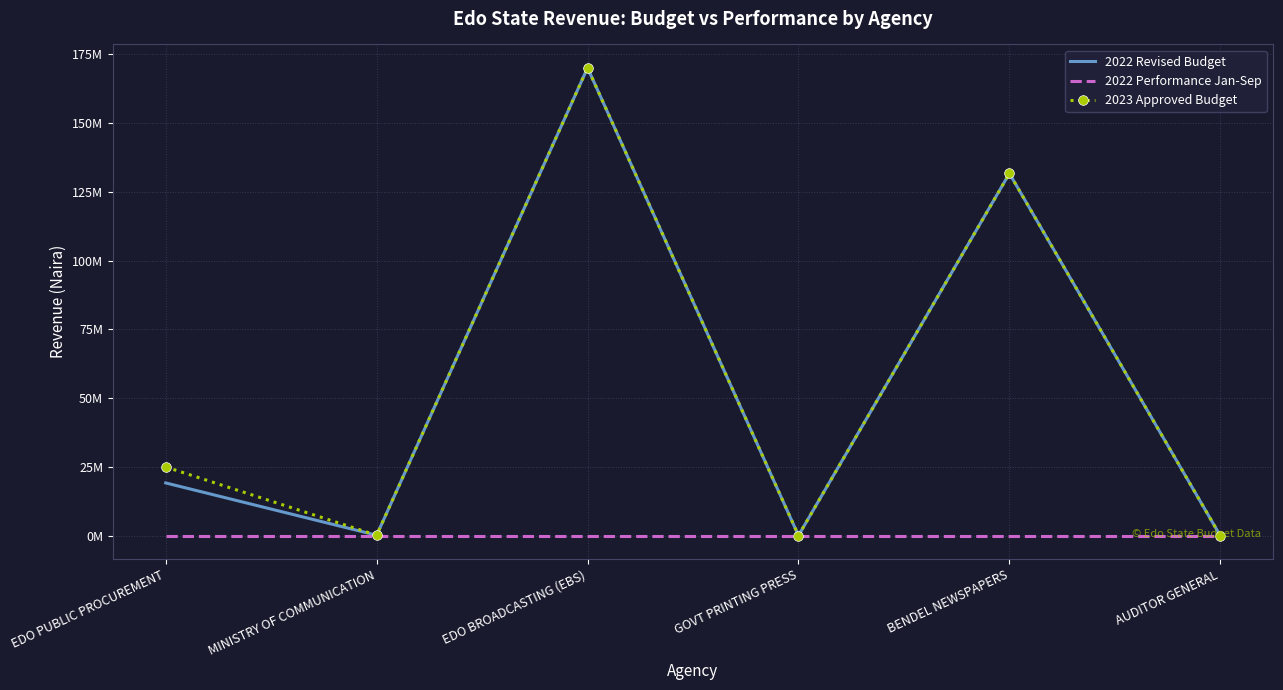

How many values in the 2023 Approved Budget series exceed 25000000?

2